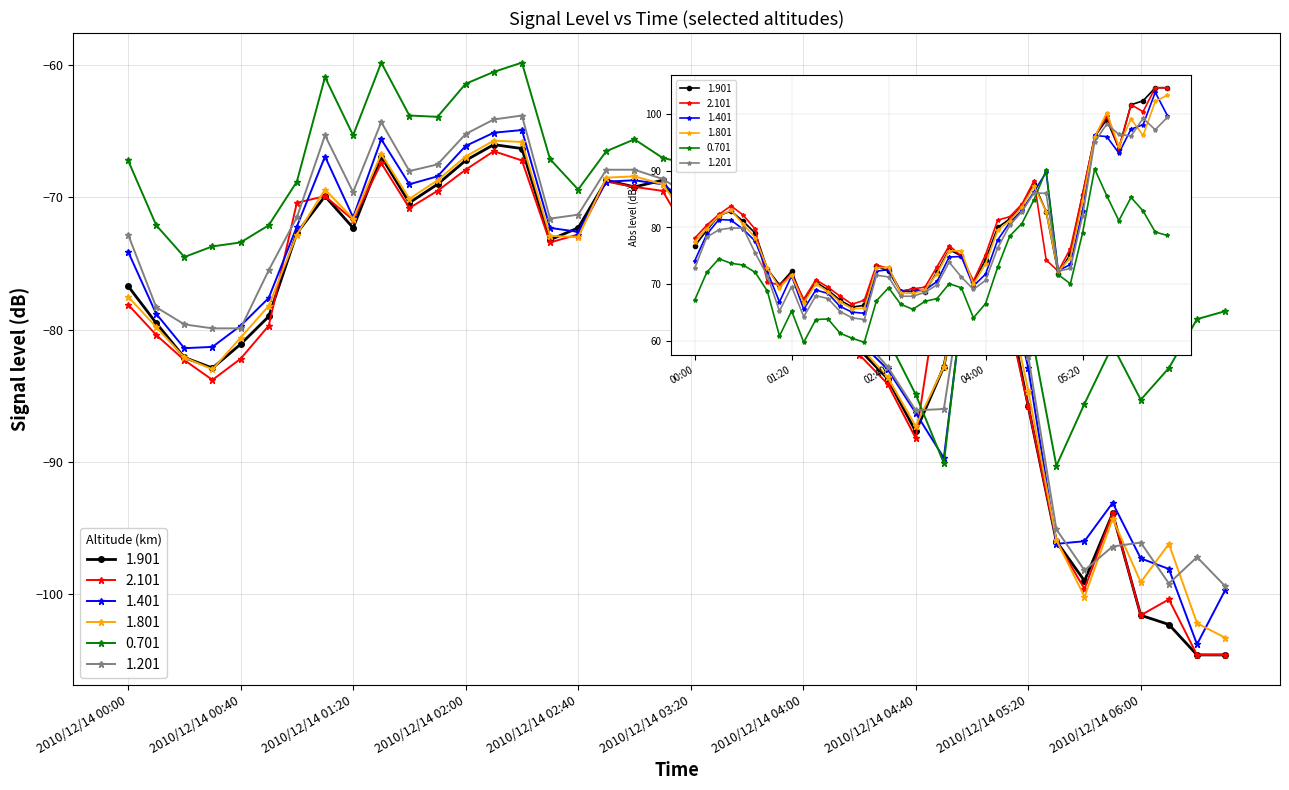

Which series has the largest range (max minus min)?

1.401